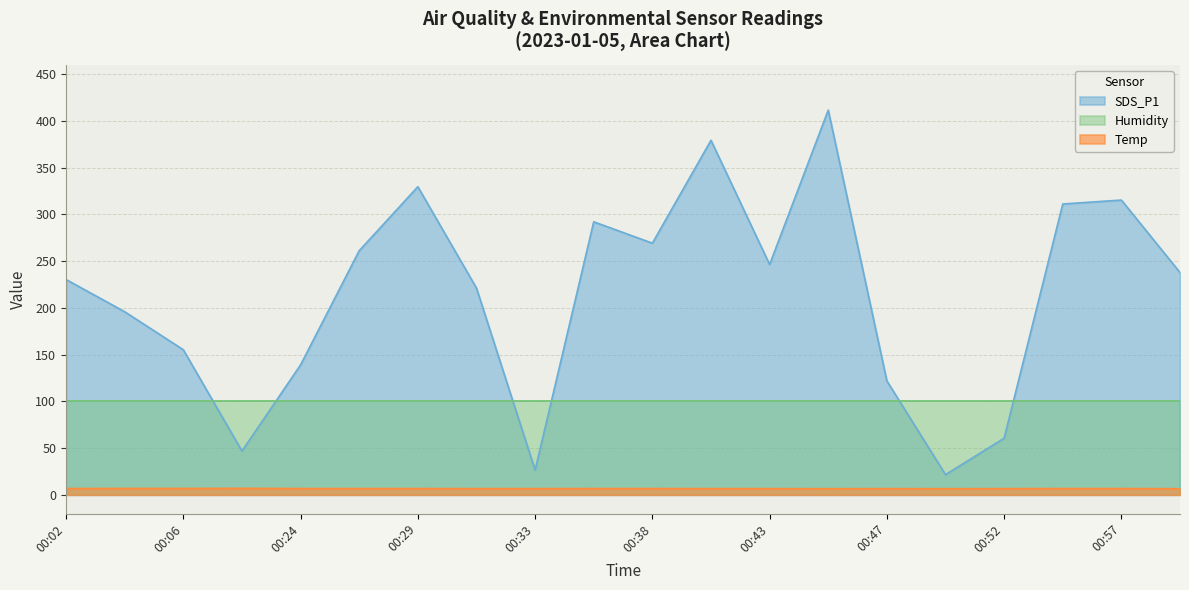

Where is SDS_P1 nearest to the value 216?

00:31